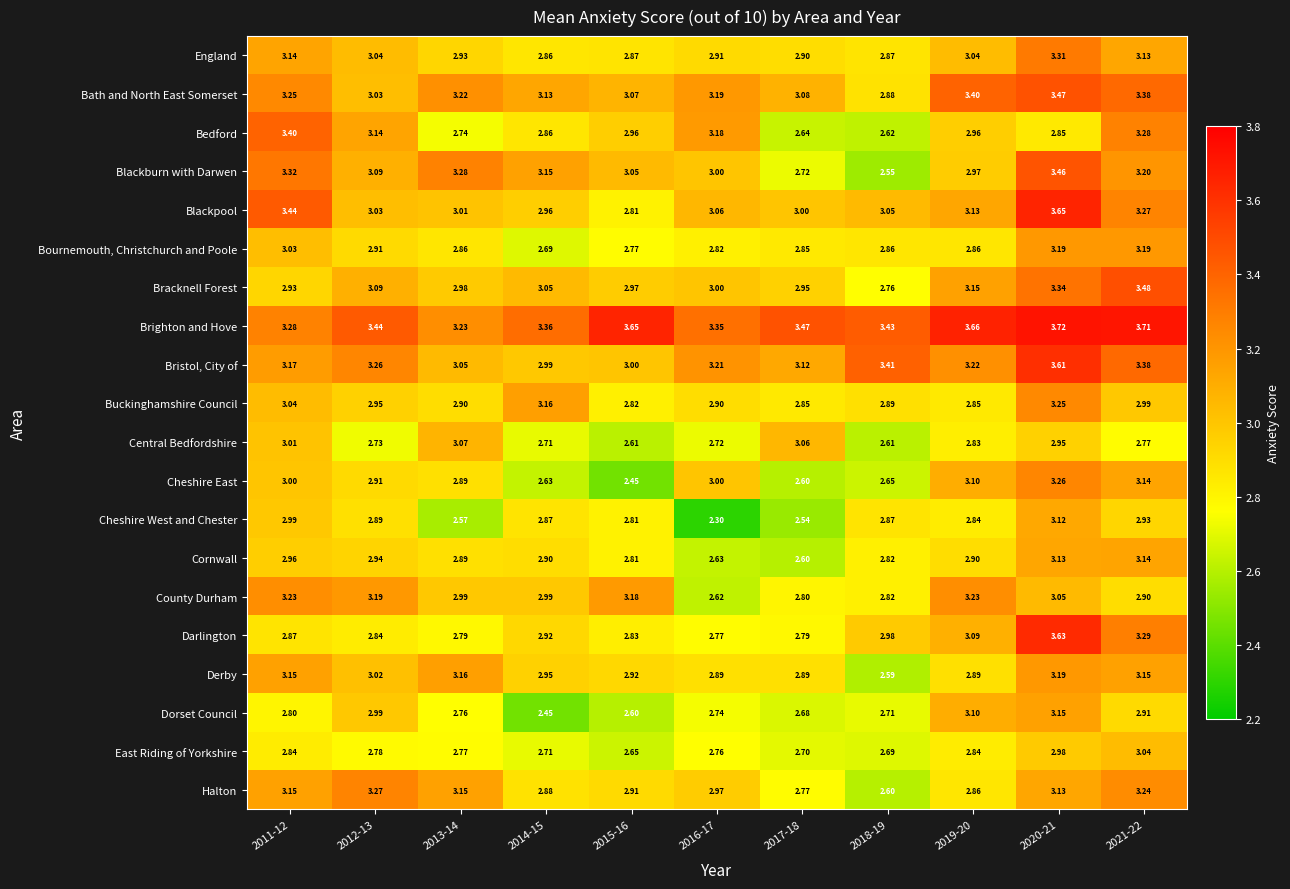

Is the value of Brighton and Hove at 2017-18 greater than the value of Cornwall at 2020-21?

Yes